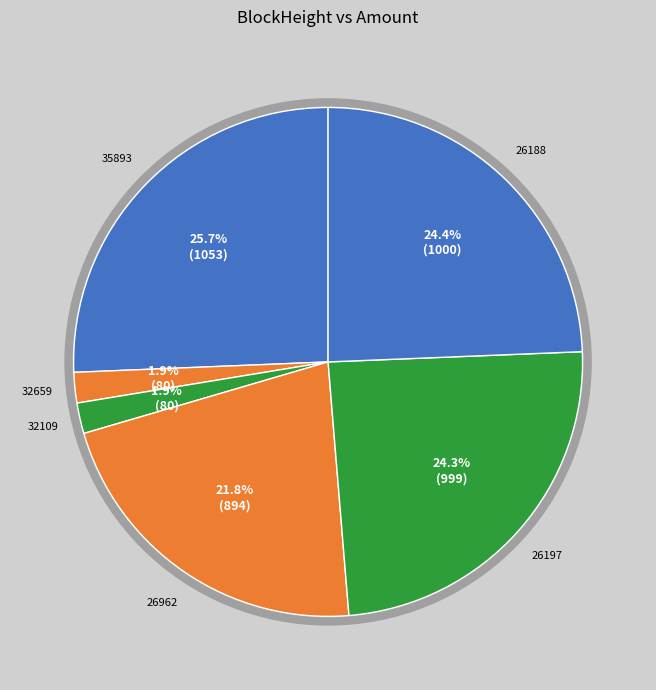

To the nearest percent, what is the difference between the 32659 and 35893 slice percentages?

24%